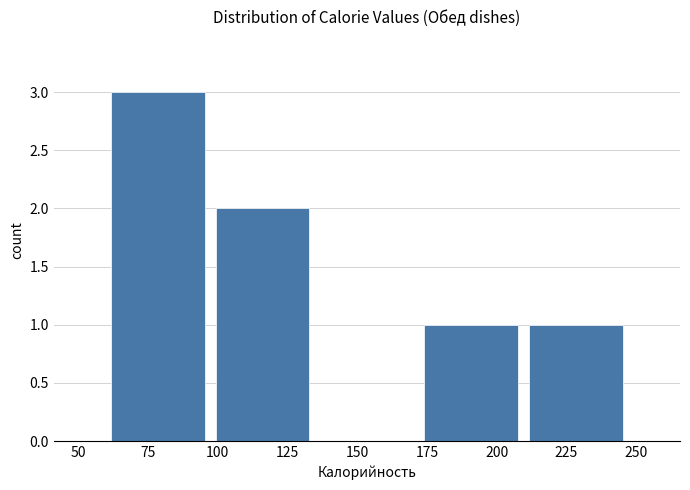

Reading left to right, transcribe this chart: for each bar, give the range it covers on the x-axis and its height. Neither the bar edges nor the heights are printed on the chart, so give them approximately, as read against the axes.

60 to 95: 3
95 to 135: 2
135 to 170: 0
170 to 210: 1
210 to 245: 1